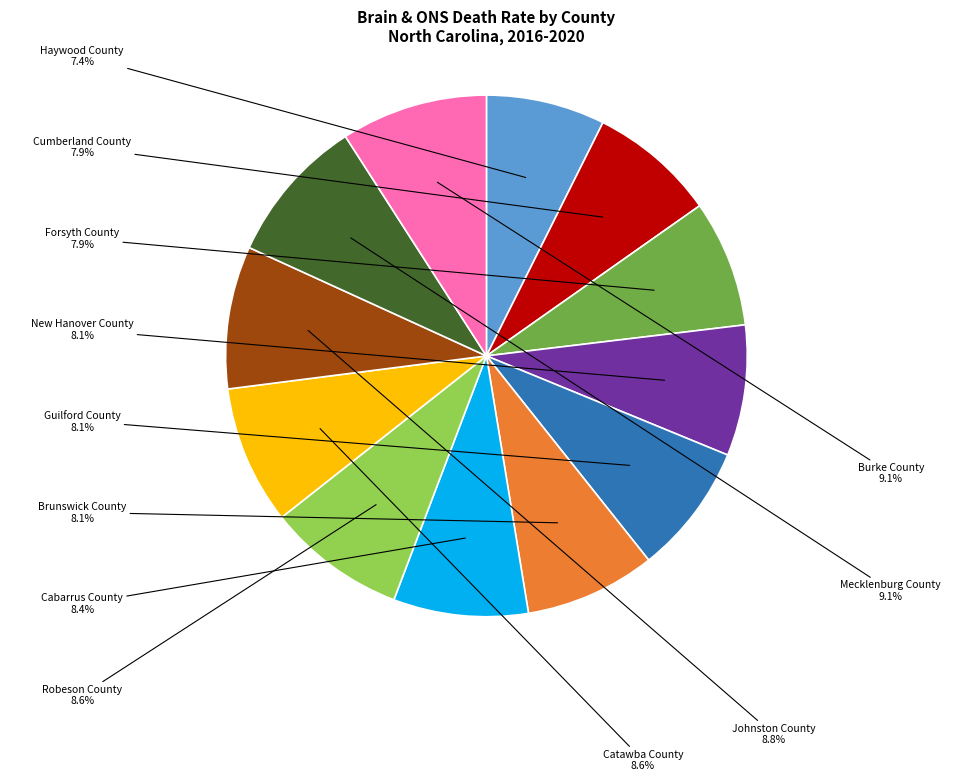

To the nearest percent, what percentage of the pie is Haywood County?

7%